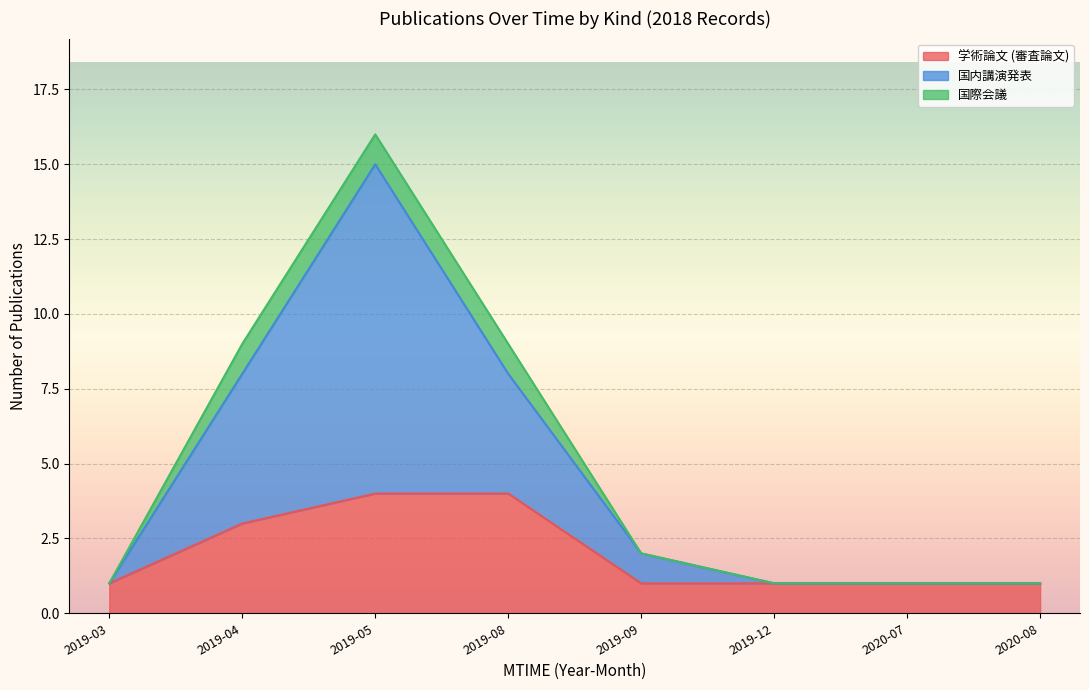

What is the maximum value for 学術論文 (審査論文)?

4